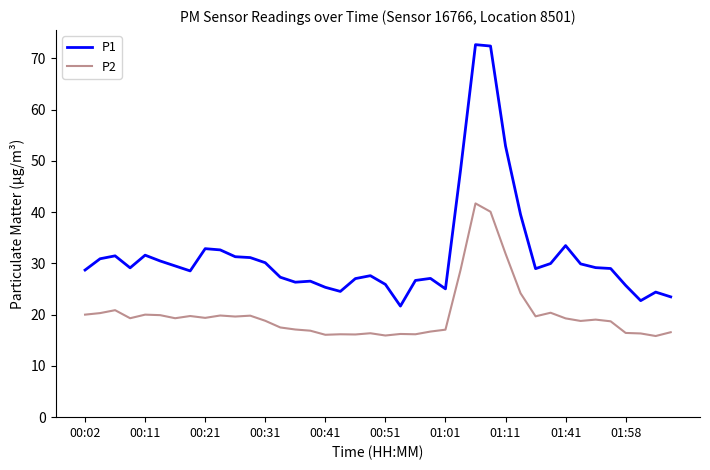

What is the average value of the P1 series?

31.8